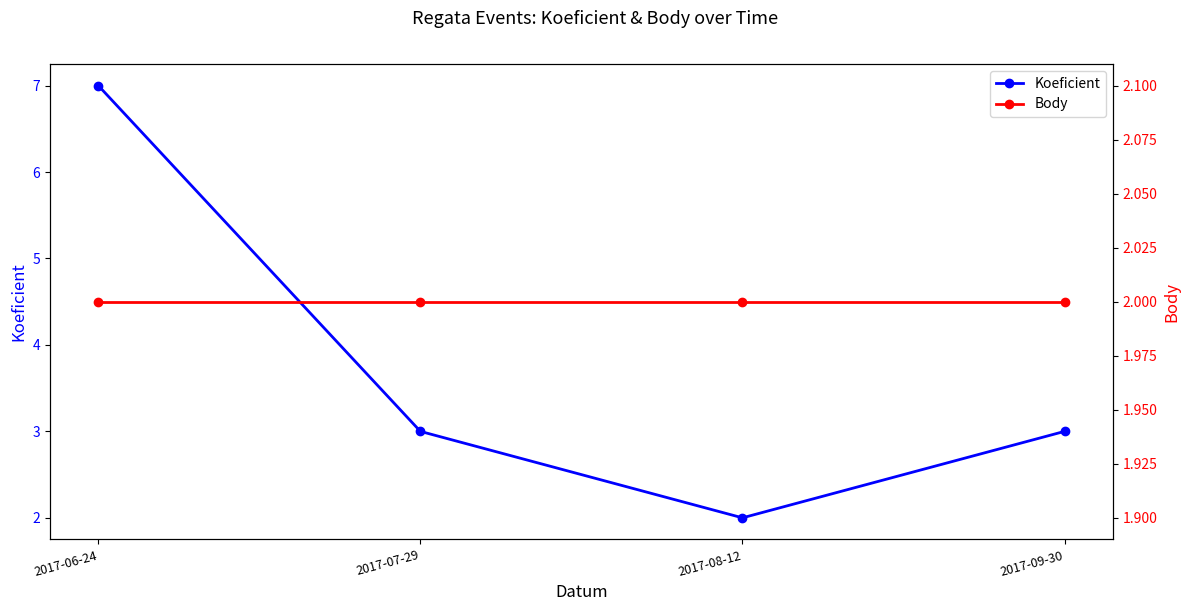

Reading left to right, extract all data points from this chart.

Koeficient: 7	3	2	3
Body: 2	2	2	2